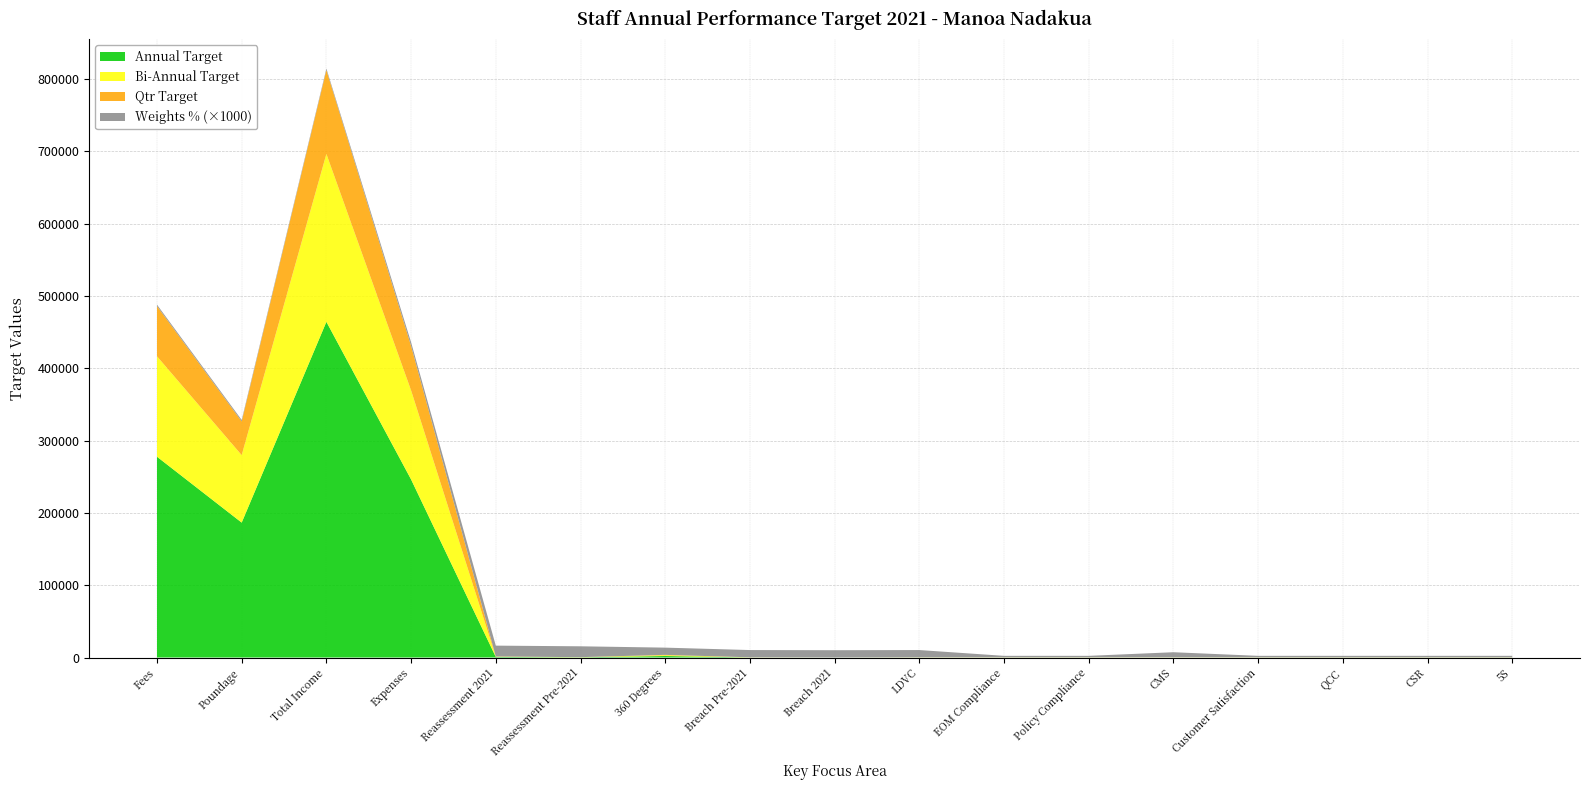

Reading right to left, list all the values displayed in this chart.

Annual Target: 100.0	100.0	100.0	100.0	100.0	100.0	100.0	100.0	50.0	100.0	2083.0	277.5	810.5	246203.6	464245.6	186559.4	277686.1
Bi-Annual Target: 100.0	100.0	100.0	100.0	100.0	100.0	100.0	100.0	25.0	100.0	1041.5	138.8	405.2	123101.8	232122.8	93279.7	138843.1
Qtr Target: 100.0	100.0	100.0	100.0	100.0	100.0	100.0	100.0	12.5	100.0	520.8	69.4	202.6	61550.9	116061.4	46639.9	69421.5
Weights %: 2.0	2.0	2.0	2.0	7.0	2.0	2.0	10.0	10.0	10.0	10.0	15.0	15.0	5.0	2.0	2.0	2.0